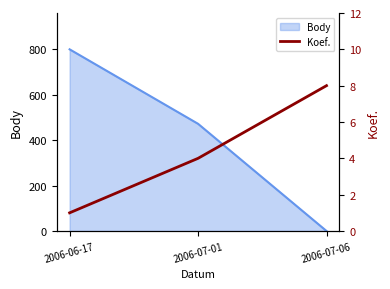

Rank the categories by Body value from lowest to highest.

2006-07-06, 2006-07-01, 2006-06-17